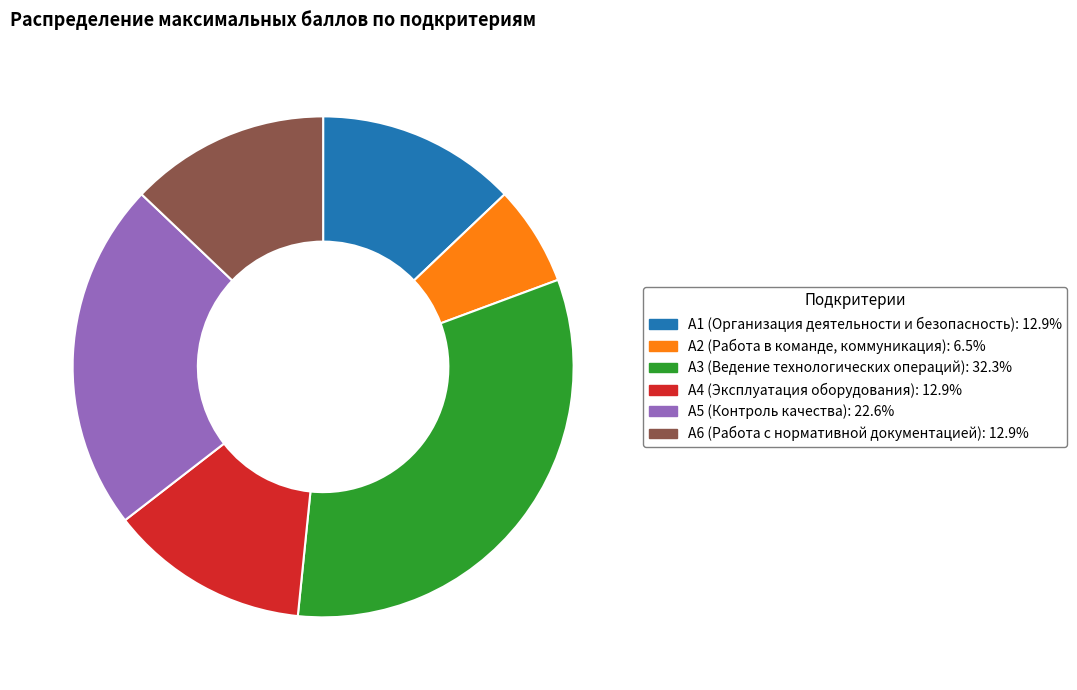

Is the sum of А5 (Контроль качества) and А4 (Эксплуатация оборудования) greater than half?

No